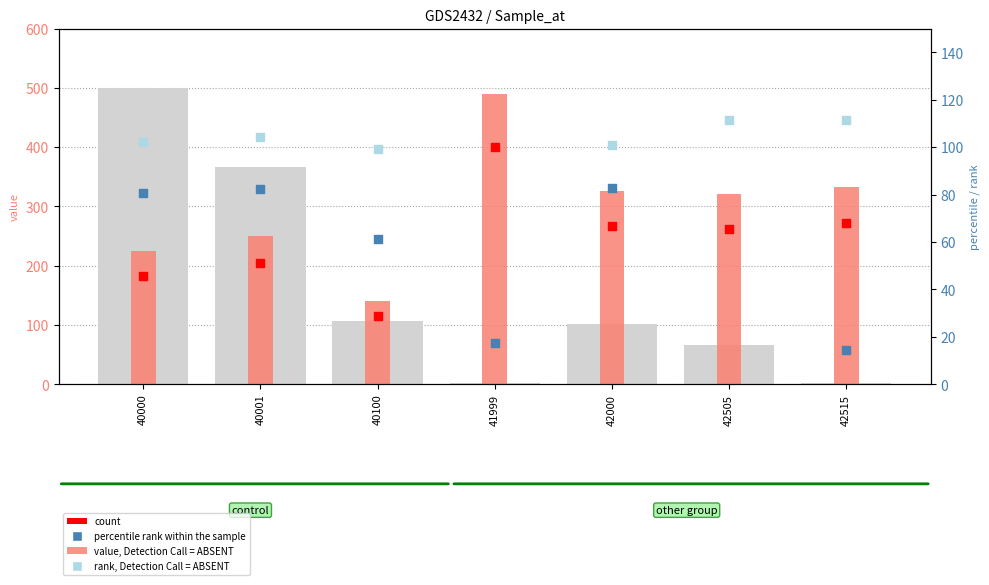

What are all the series names shown in the legend?

value, Detection Call = ABSENT, percentile rank within the sample, rank, Detection Call = ABSENT, count